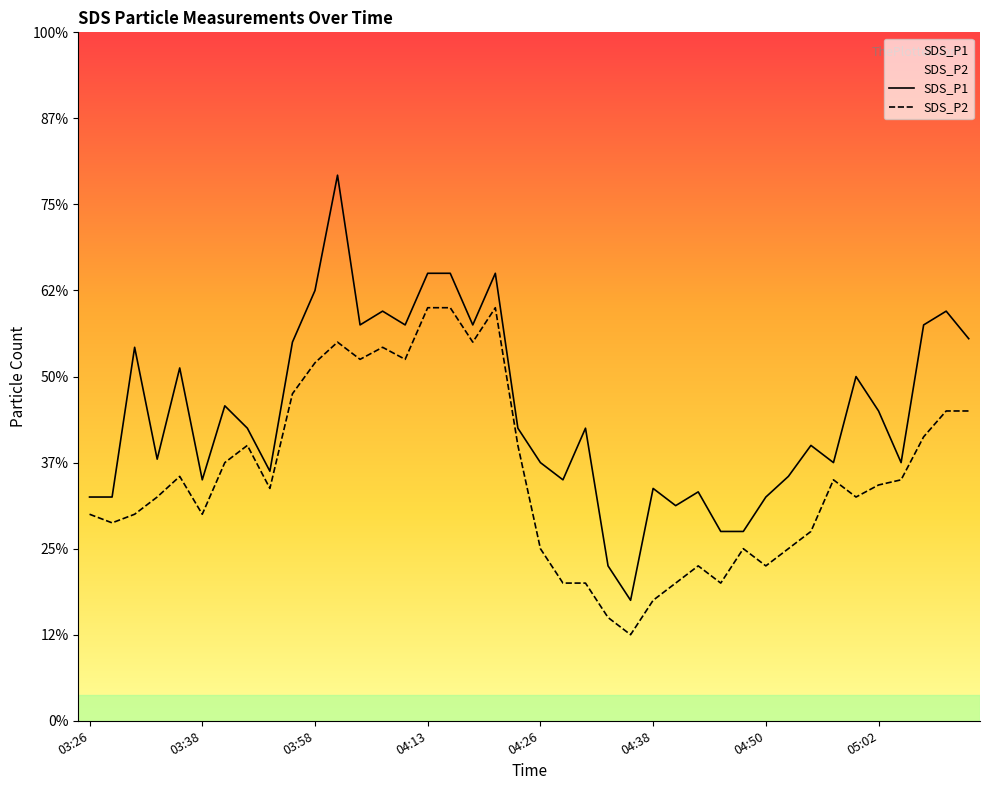

At which label is SDS_P2 closest to 1?

04:26